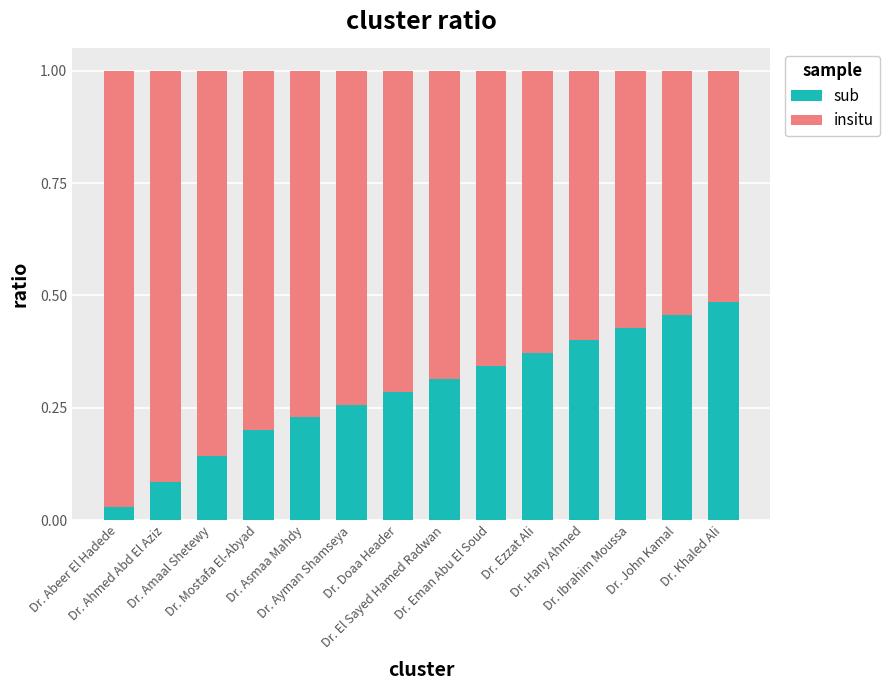

What is the sum of all sub values?

4.0